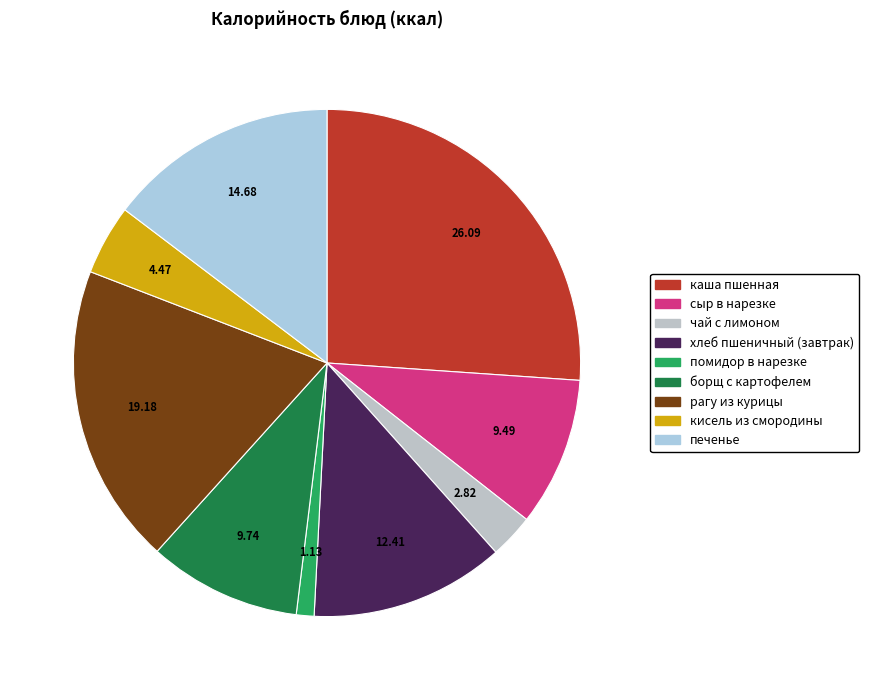

Which slice is the smallest?

помидор в нарезке